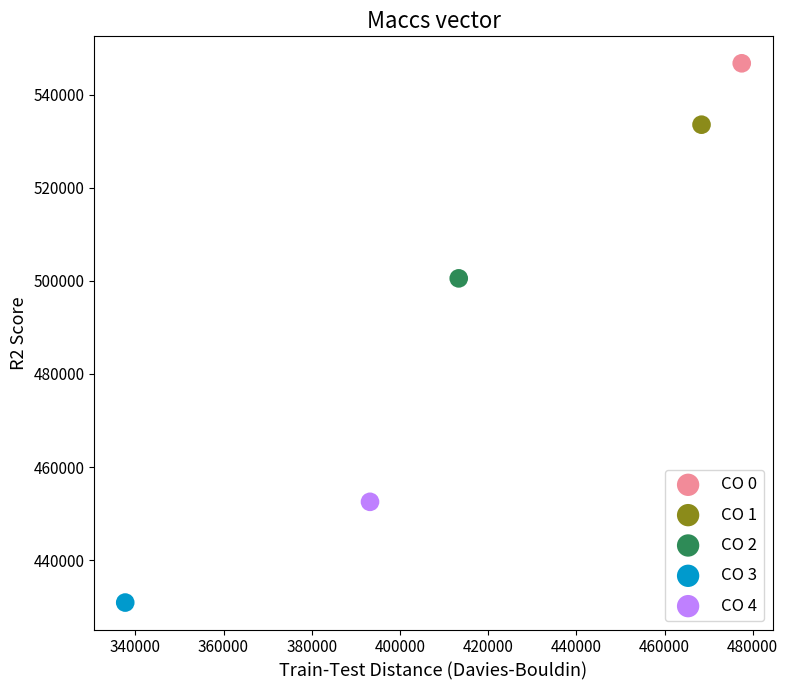

Which series reaches the minimum Y coordinate?

CO 3